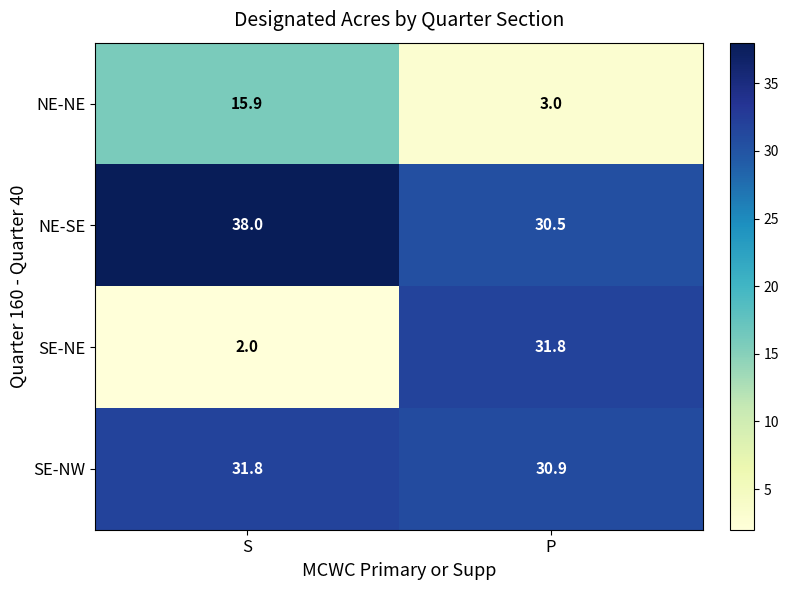

Is it true that NE-NE equals 4.5 at P?

False